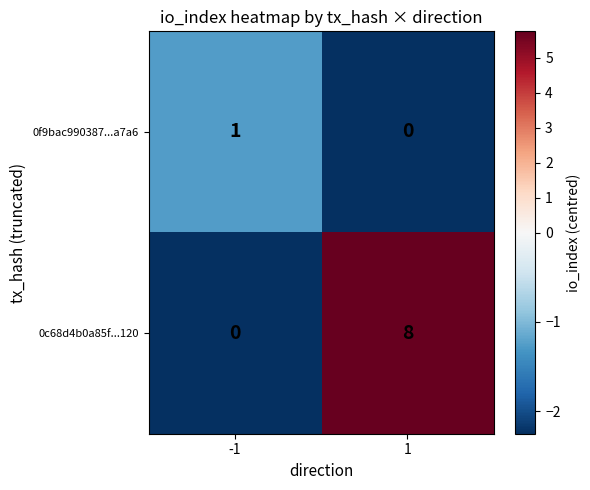

Count the number of categories in the chart.

2